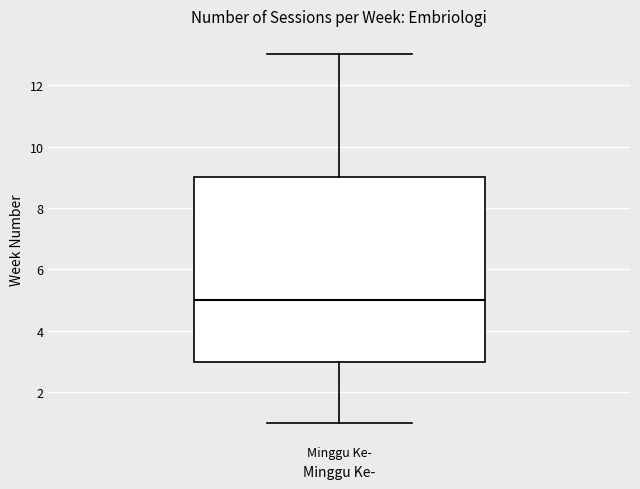

Read this box plot against the y-axis: the position of the median line, the range covered by the box, and the ends of both whiskers. The values are not printed on the chart, so give them approximately, as read against the axis.

median 5, box 3 to 9, whiskers 1 to 13